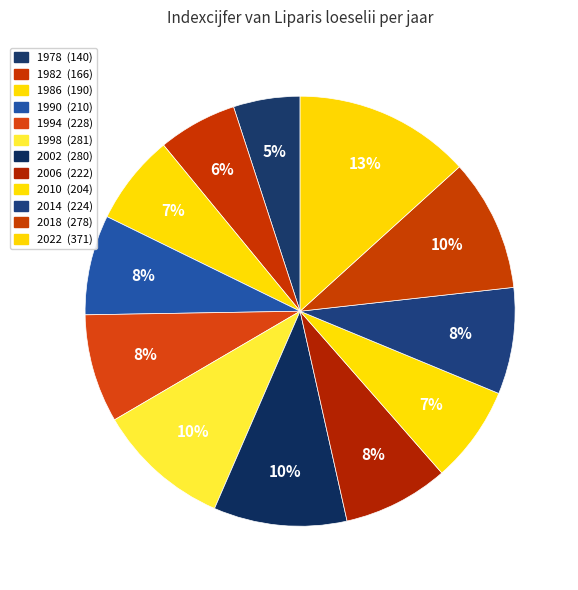

Between 1982 and 1986, which is larger?

1986